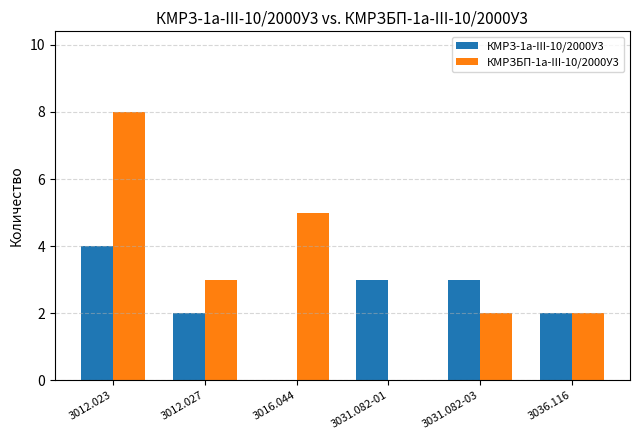

True or false: КМРЗ-1а-III-10/2000У3 has a value of 2 at 3036.116.

True